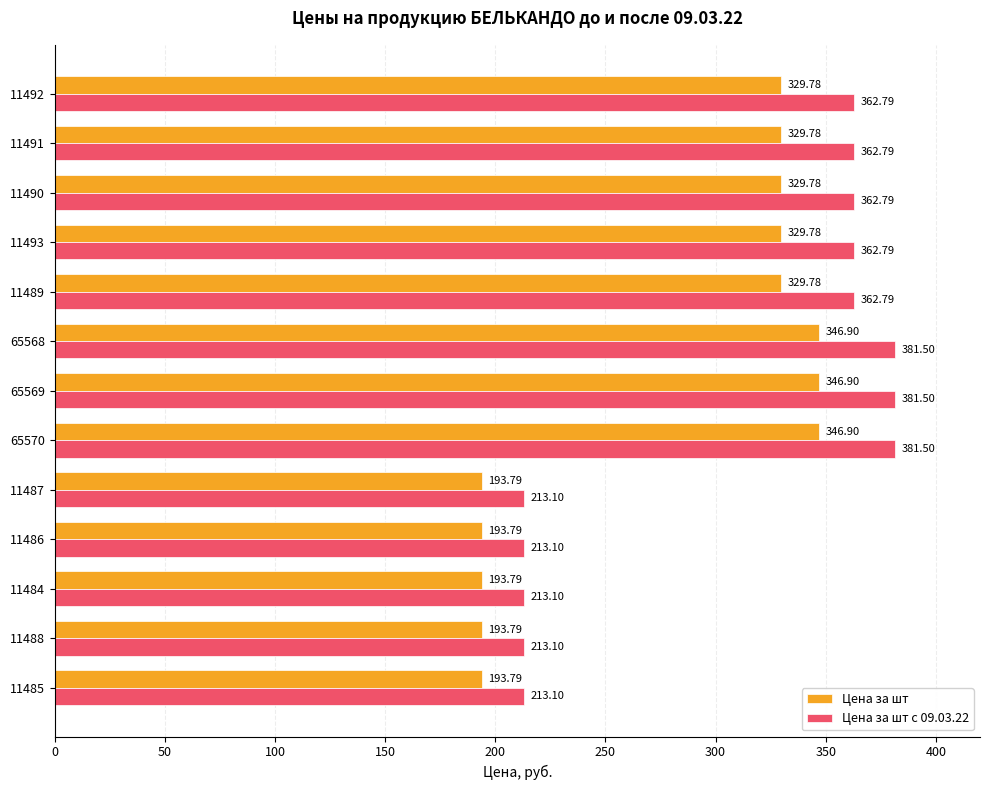

Which series changed the most between 11485 and 65569?

Цена за шт с 09.03.22